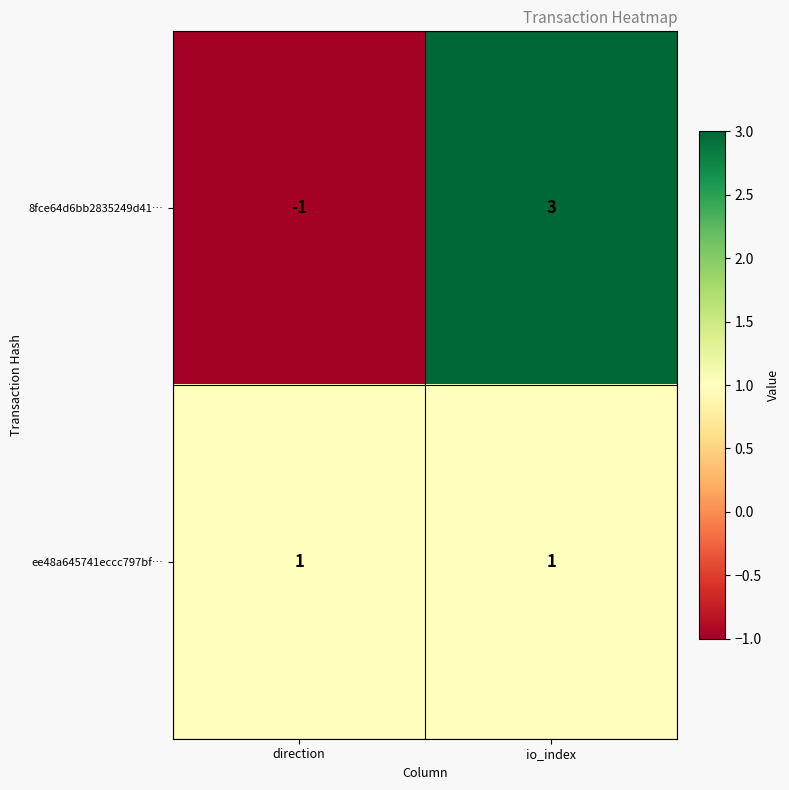

Is the value of 8fce64d6bb2835249d41… at io_index greater than the value of ee48a645741eccc797bf… at io_index?

Yes